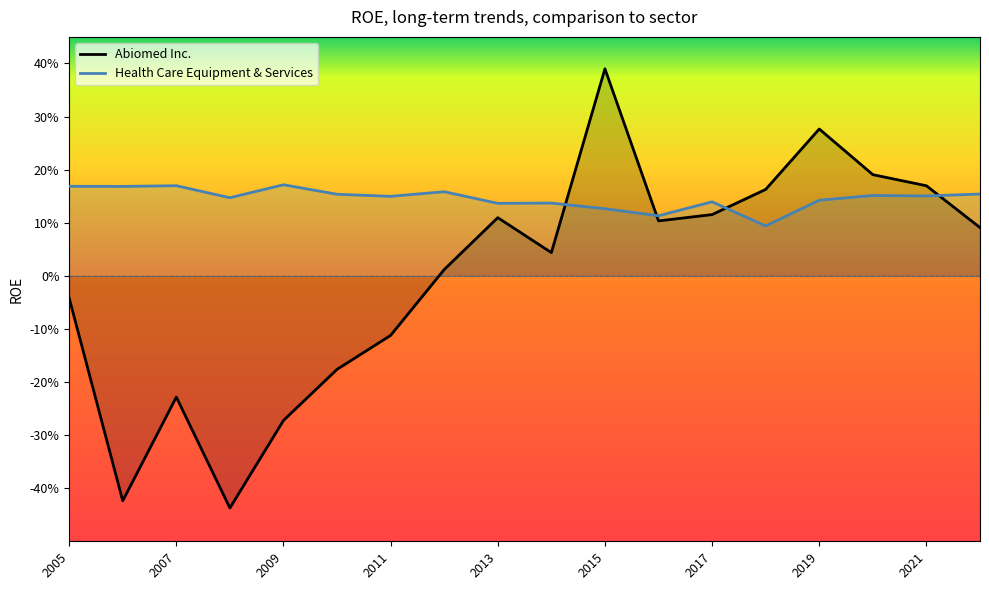

Between 2014-03-31 and 2008-03-31, which series saw the biggest shift?

Abiomed Inc.